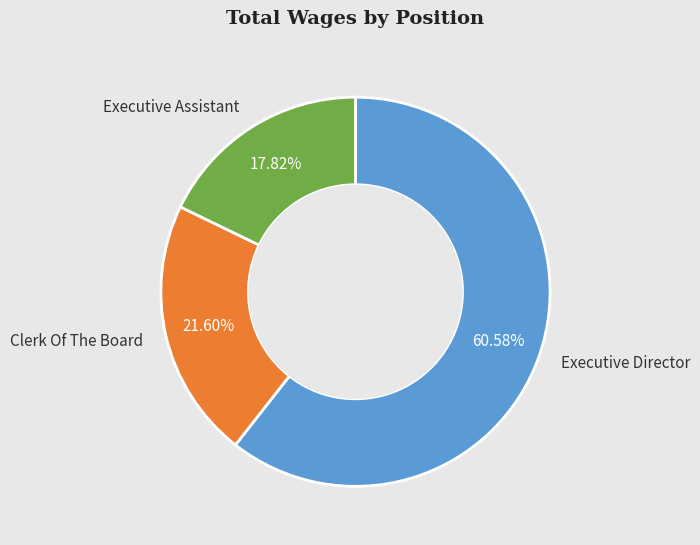

Is there any slice that represents more than half of the pie?

Yes